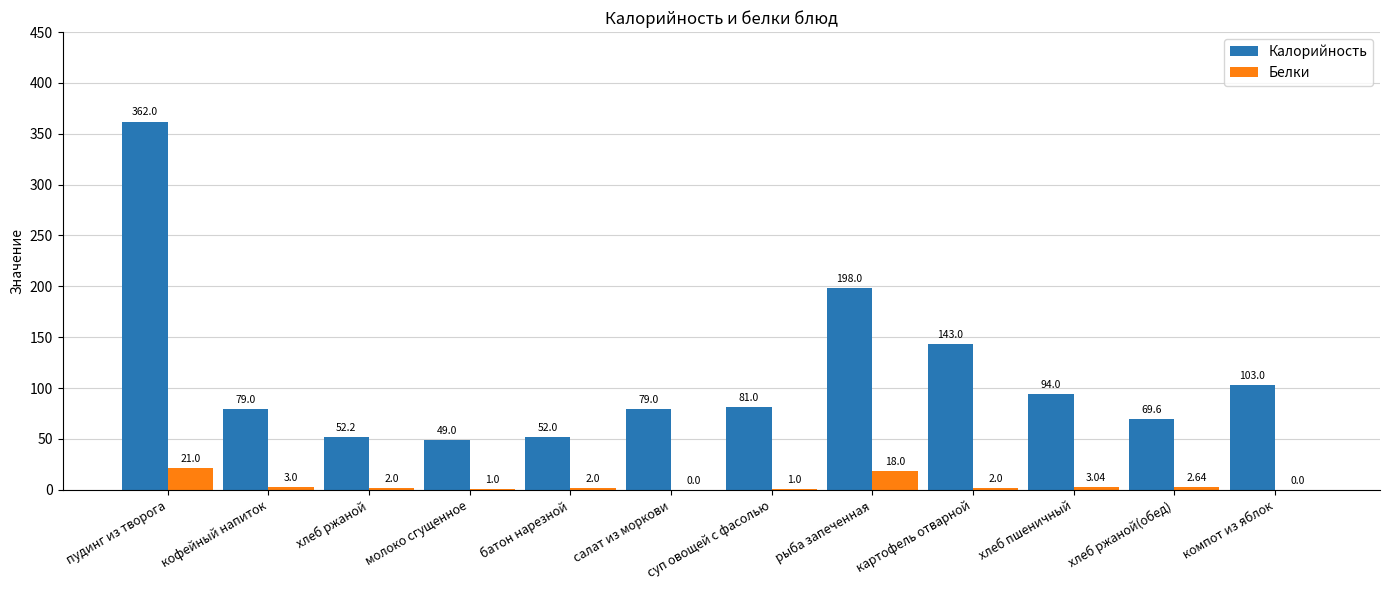

Between молоко сгущенное and картофель отварной, which series saw the biggest shift?

Калорийность